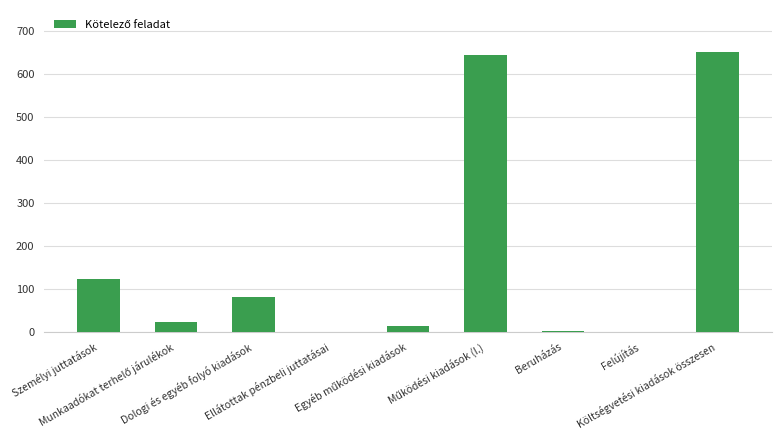

Which has a higher value, Dologi és egyéb folyó kiadások or Felújítás?

Dologi és egyéb folyó kiadások